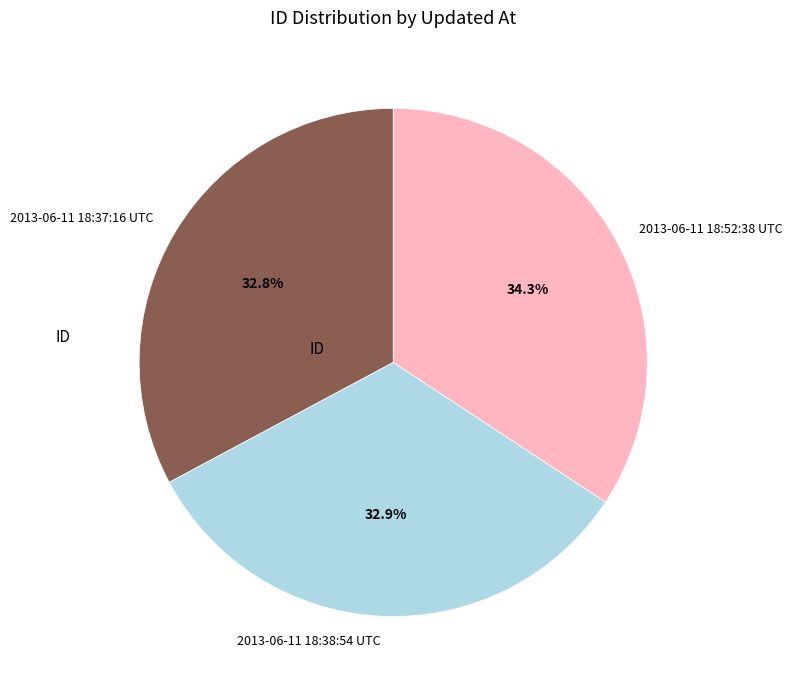

How many slices are in this pie chart?

3